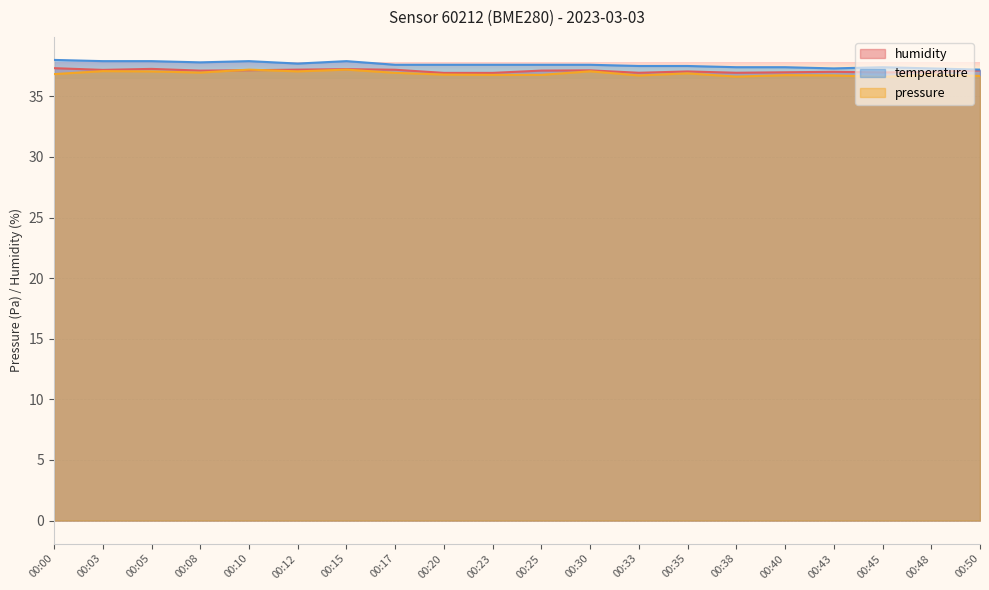

Reading left to right, extract all data points from this chart.

pressure: 36.8	37.1	37.1	37.0	37.2	37.1	37.2	36.9	36.8	36.8	36.8	37.1	36.7	36.9	36.6	36.7	36.7	36.6	36.8	36.7
humidity: 37.3	37.2	37.3	37.1	37.1	37.2	37.2	37.2	36.9	36.9	37.1	37.1	36.9	37.0	36.9	37.0	37.0	37.0	37.0	37.1
temperature: 38.0	37.9	37.9	37.8	37.9	37.7	37.9	37.6	37.6	37.6	37.6	37.6	37.5	37.5	37.4	37.4	37.3	37.4	37.3	37.2